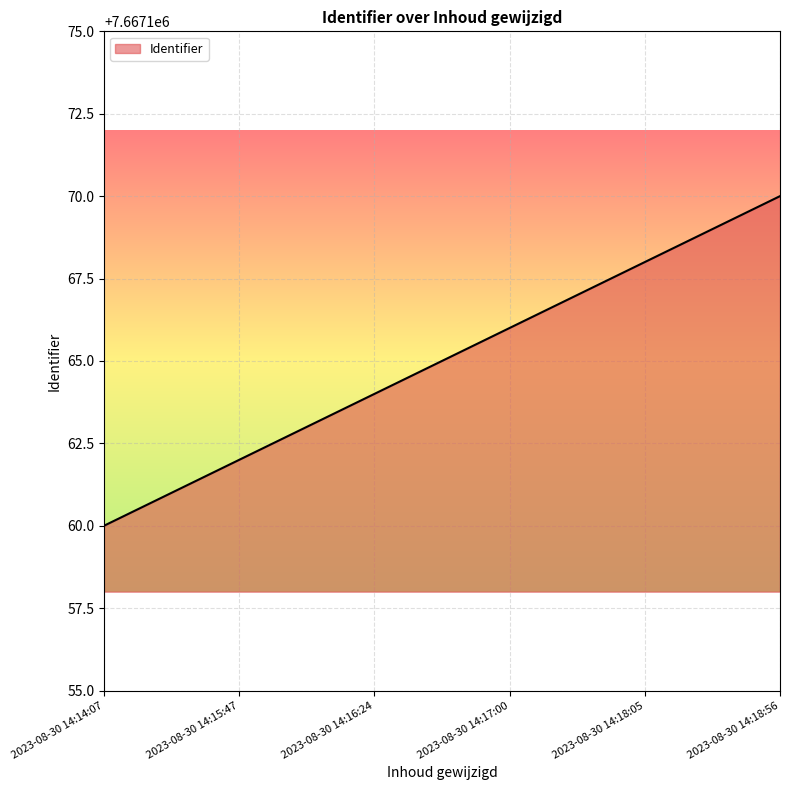

What position from the left is 2023-08-30 14:16:24?

3